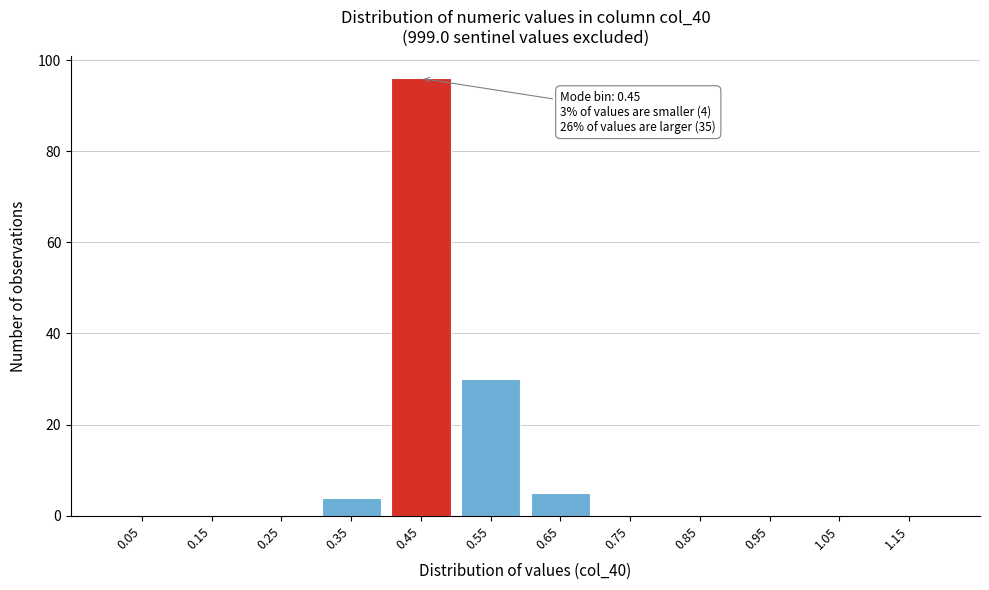

Reading right to left, list all the values displayed in this chart.

1.15=0	1.05=0	0.95=0	0.85=0	0.75=0	0.65=5	0.55=30	0.45=96	0.35=4	0.25=0	0.15=0	0.05=0